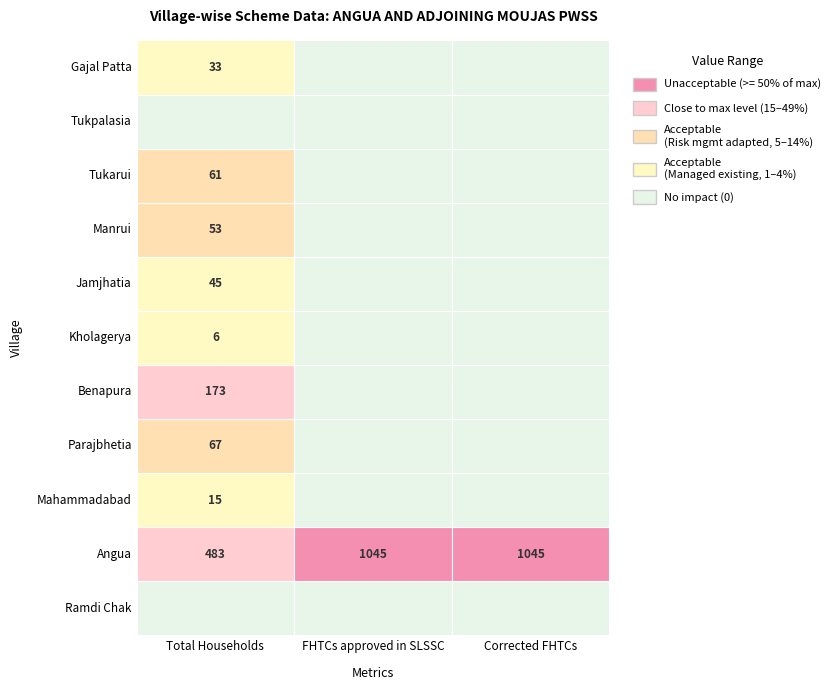

Reading left to right, transcribe all the data shown in this chart.

Ramdi Chak: 0=0	1=0	2=0
Angua: 0=483	1=1045	2=1045
Mahammadabad: 0=15	1=0	2=0
Parajbhetia: 0=67	1=0	2=0
Benapura: 0=173	1=0	2=0
Kholagerya: 0=6	1=0	2=0
Jamjhatia: 0=45	1=0	2=0
Manrui: 0=53	1=0	2=0
Tukarui: 0=61	1=0	2=0
Tukpalasia: 0=0	1=0	2=0
Gajal Patta: 0=33	1=0	2=0